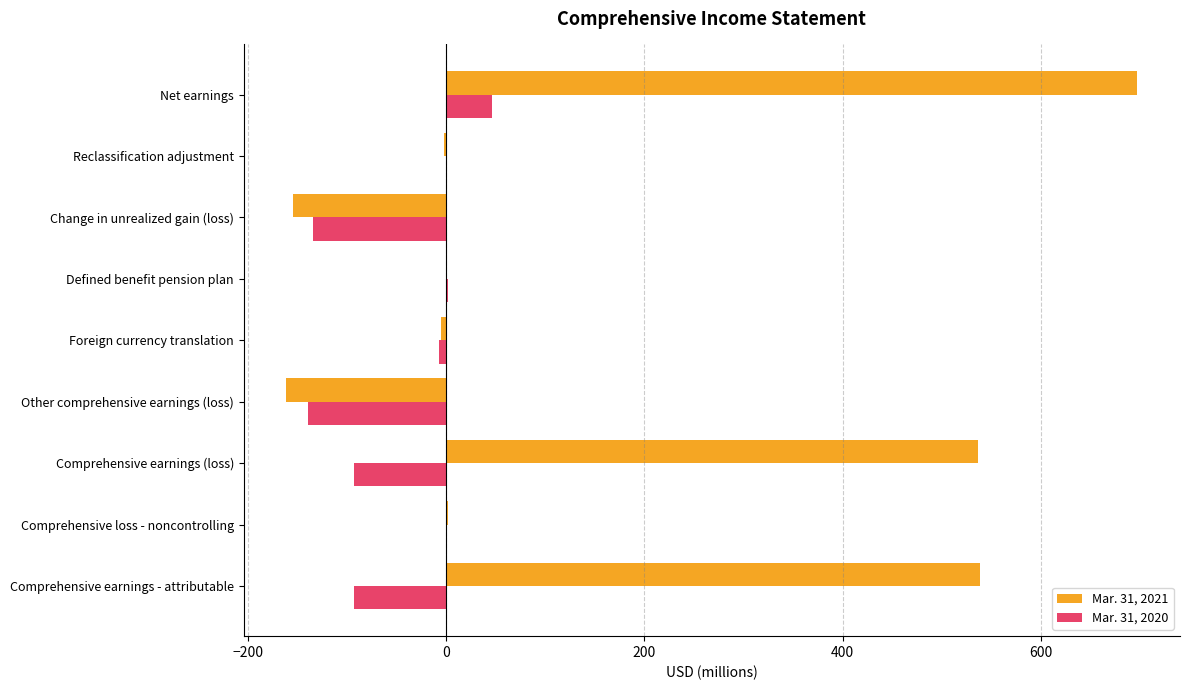

The value of Mar. 31, 2020 at Net earnings is 46. True or false?

True